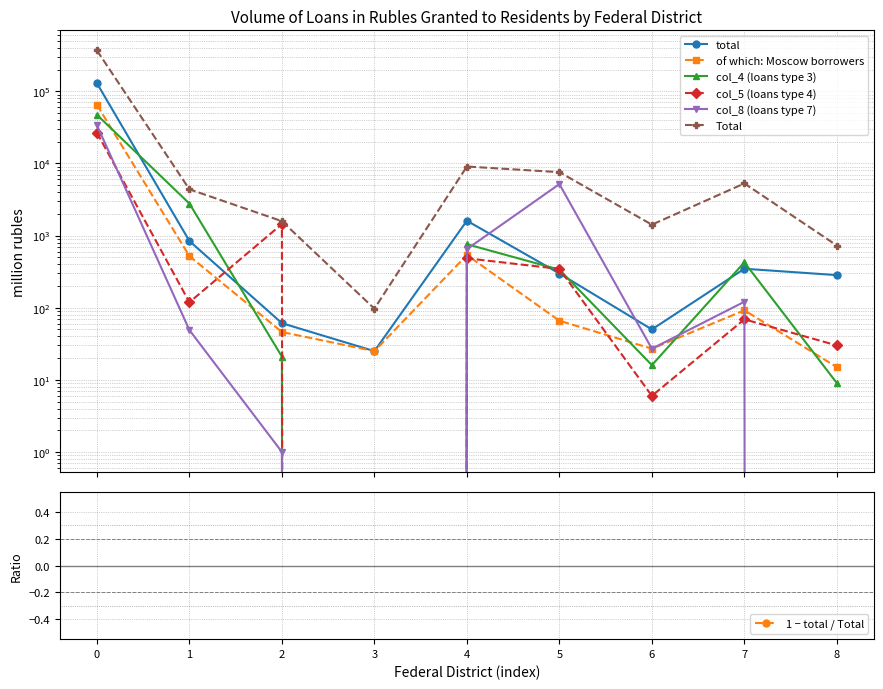

How many lines are shown in the chart?

6